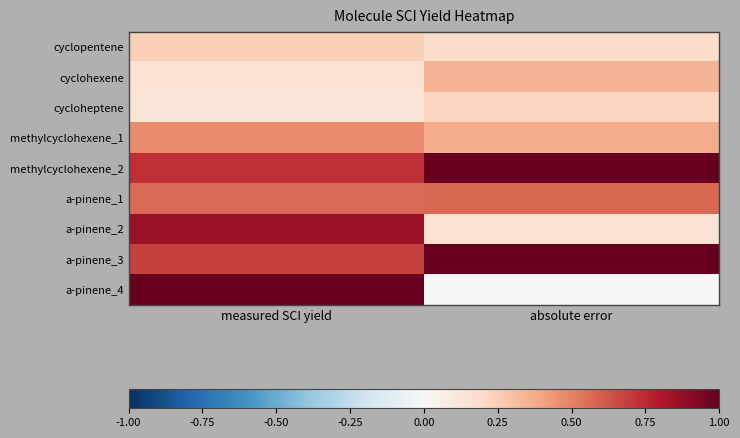

What is the total value across all series at absolute error?

3.8